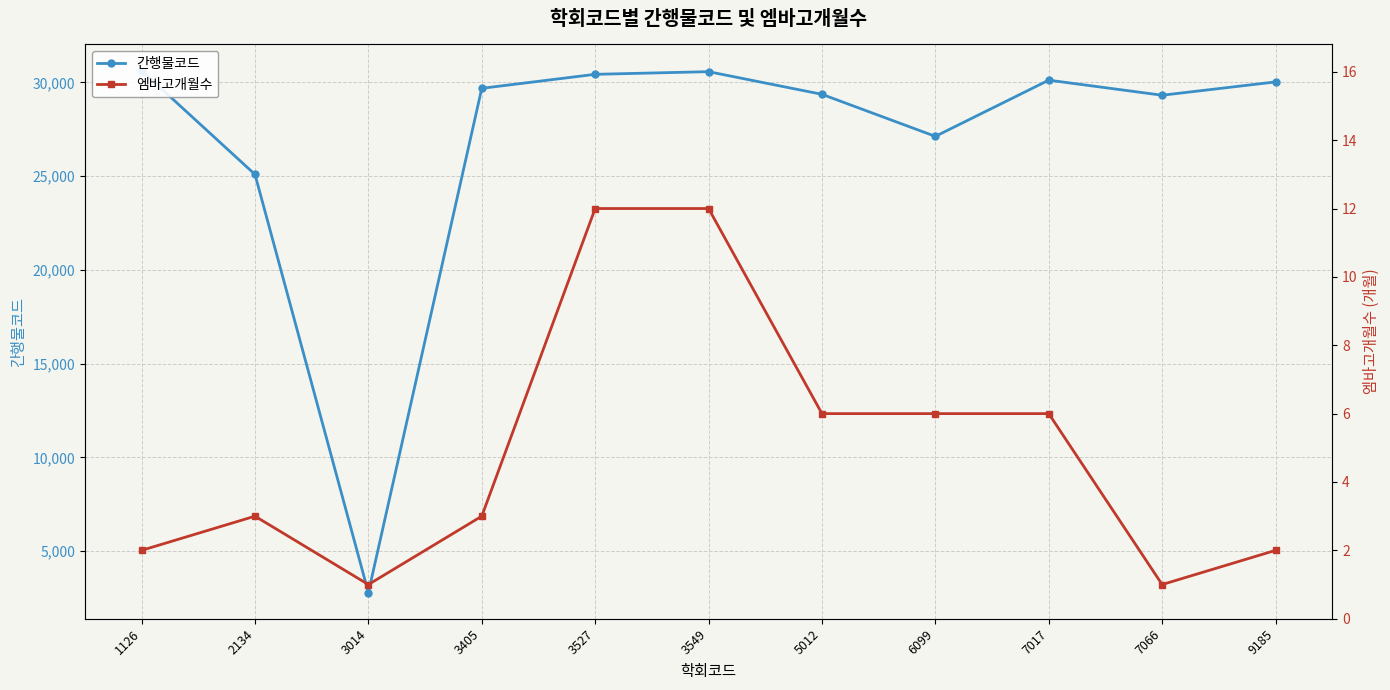

What are all the series names shown in the legend?

간행물코드, 엠바고개월수